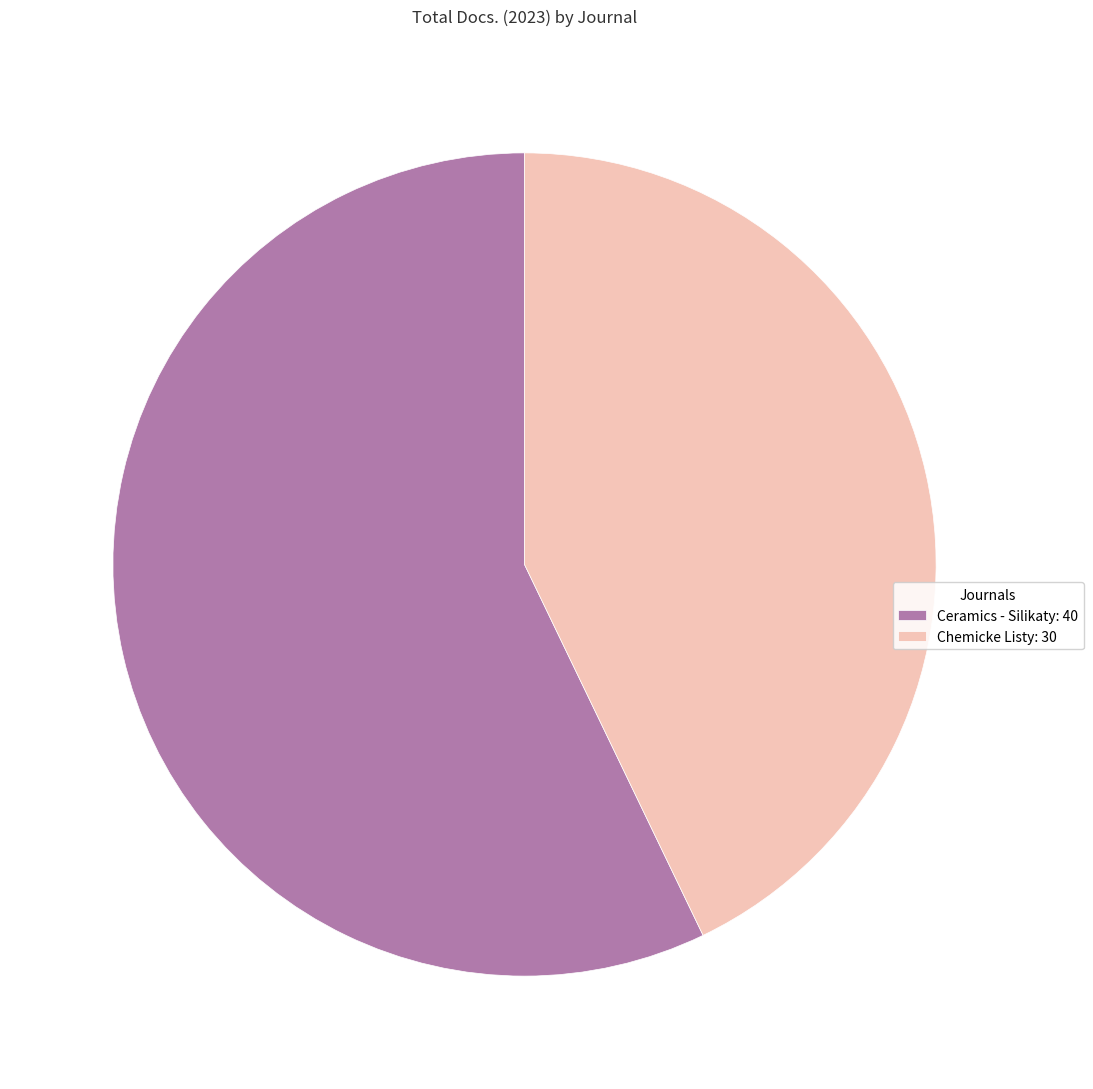

Does Ceramics - Silikaty account for over 50% of the chart?

Yes